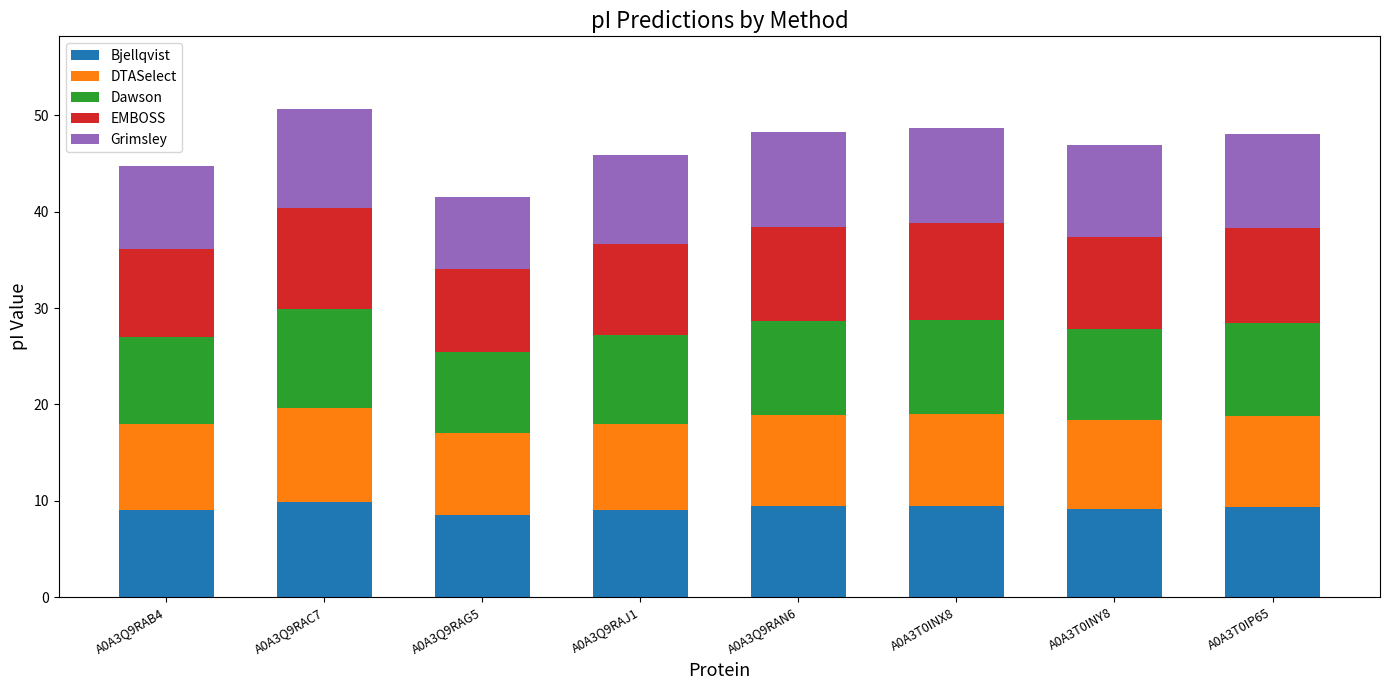

What is the difference between the maximum and minimum values in the Bjellqvist series?

1.3